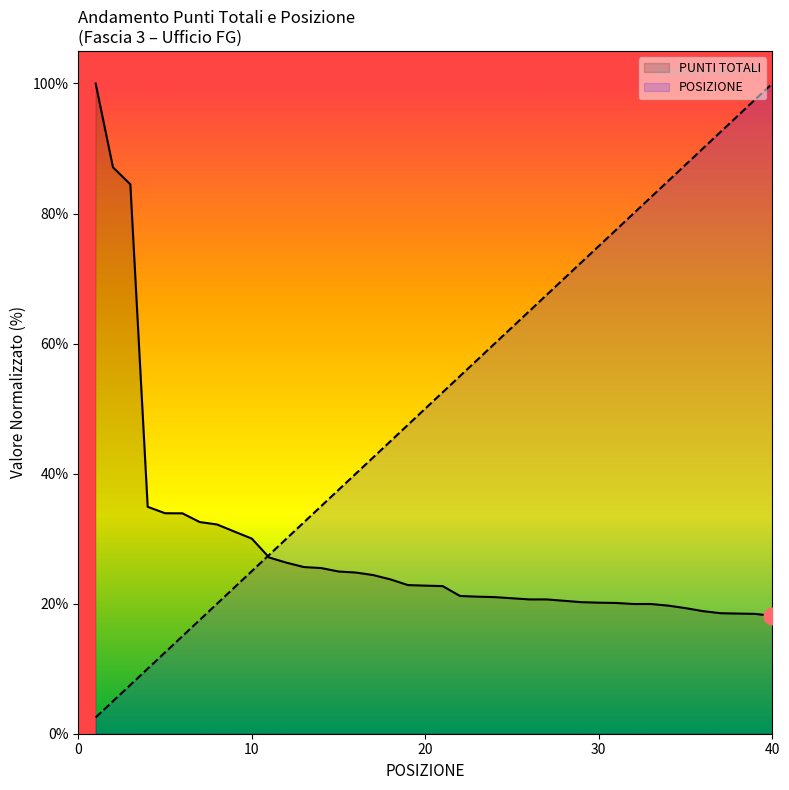

How many categories are shown in the chart?

40